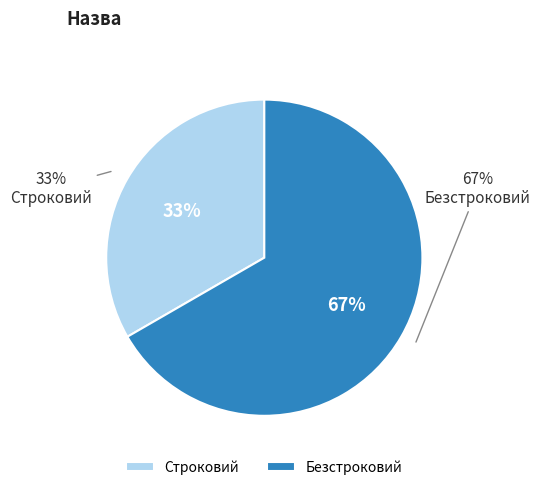

What percentage is the Строковий slice, to the nearest percent?

33%